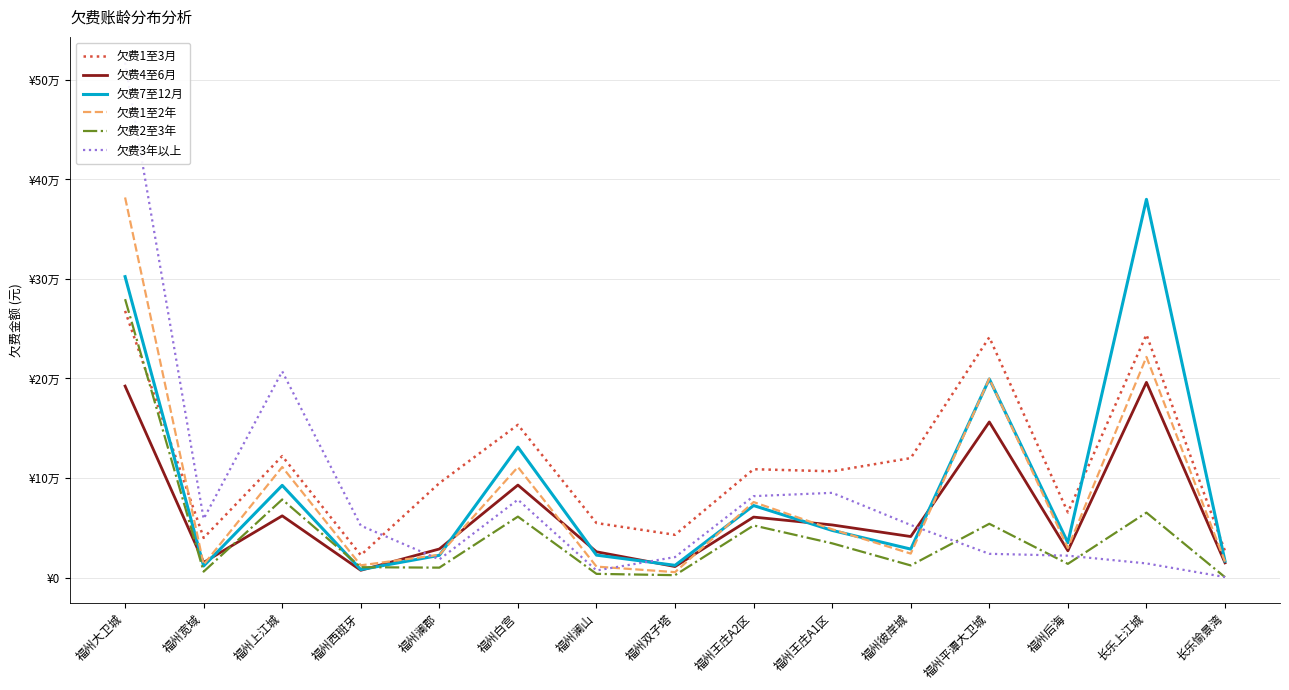

Rank the categories by 欠费3年以上 value from highest to lowest.

福州大卫城, 福州上江城, 福州王庄A1区, 福州王庄A2区, 福州白宫, 福州宽域, 福州彼岸城, 福州西班牙, 福州平潭大卫城, 福州后海, 福州双子塔, 福州澜郡, 长乐上江城, 福州澜山, 长乐愉景湾